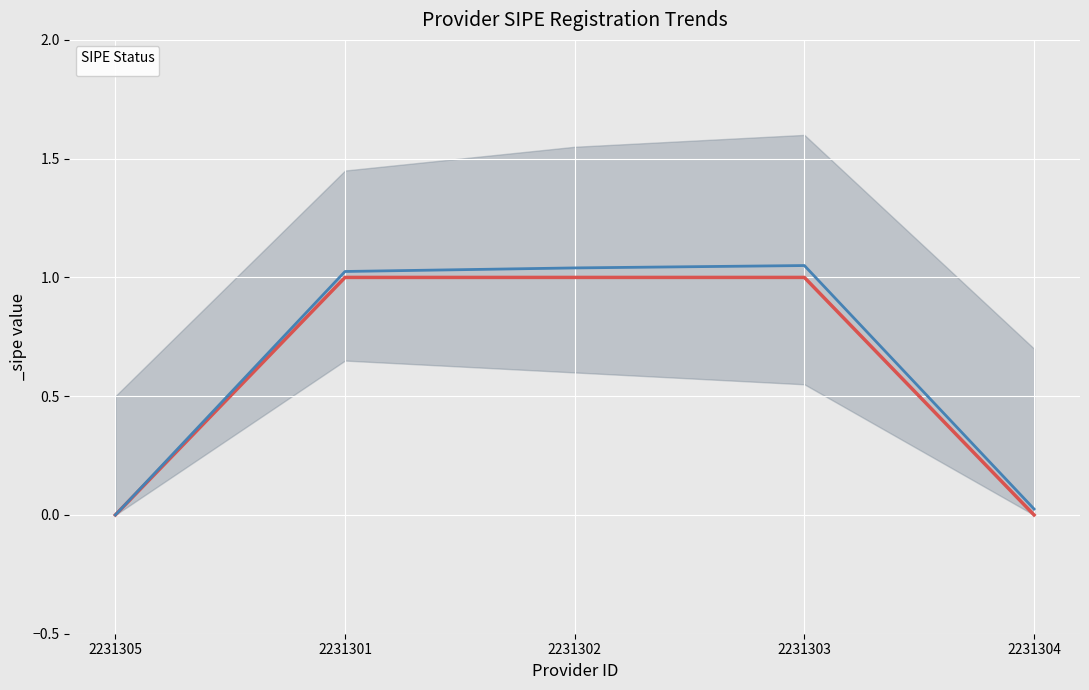

What is the label of the 2nd point from the right?

2231303